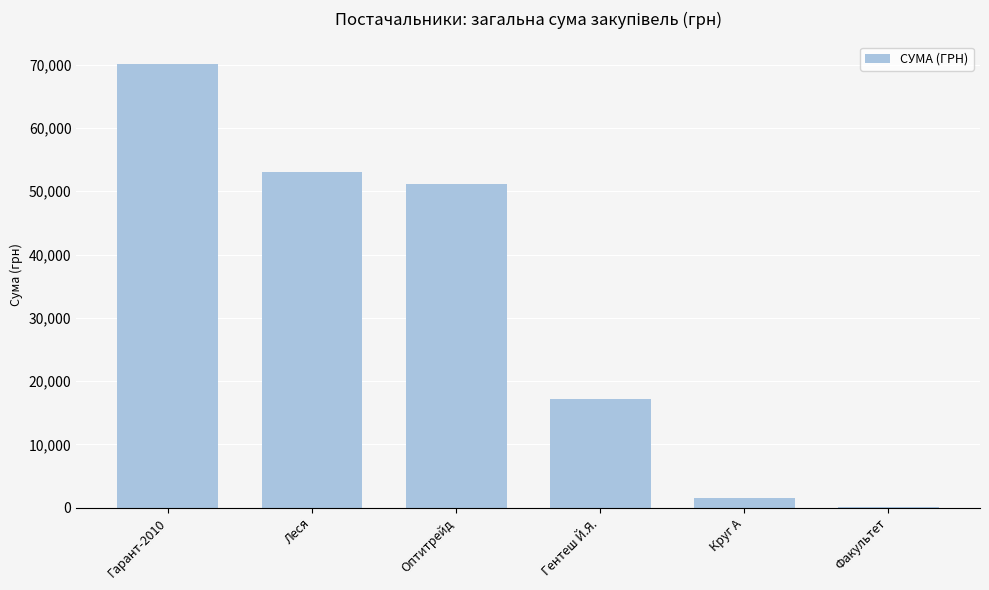

At which label is the value closest to 35157?

Оптитрейд